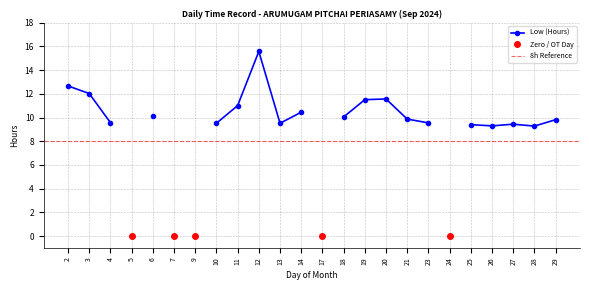

What is the sum of all values?

200.2